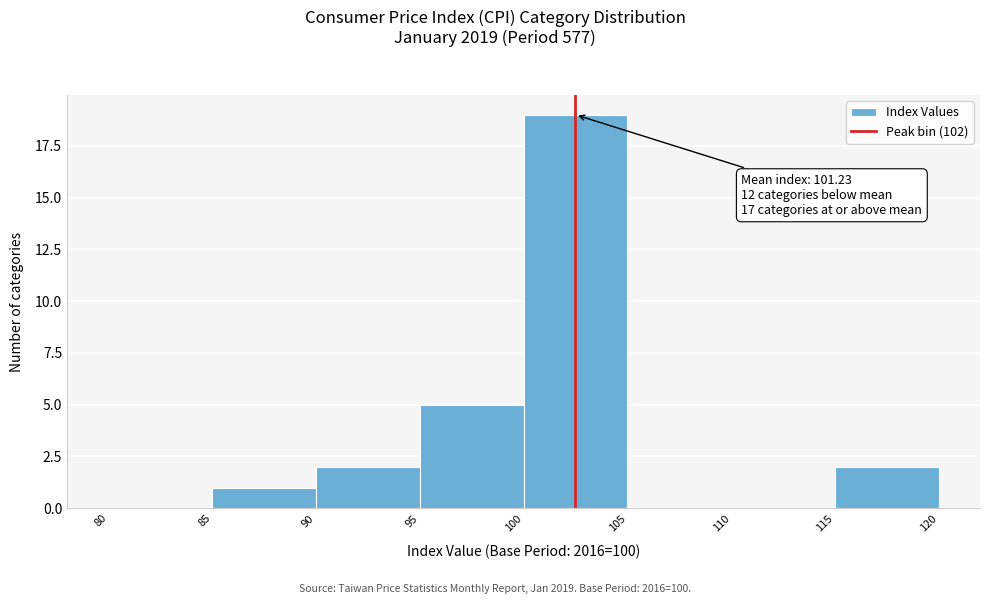

Over which range of the x-axis is the bar tallest?

100 to 105